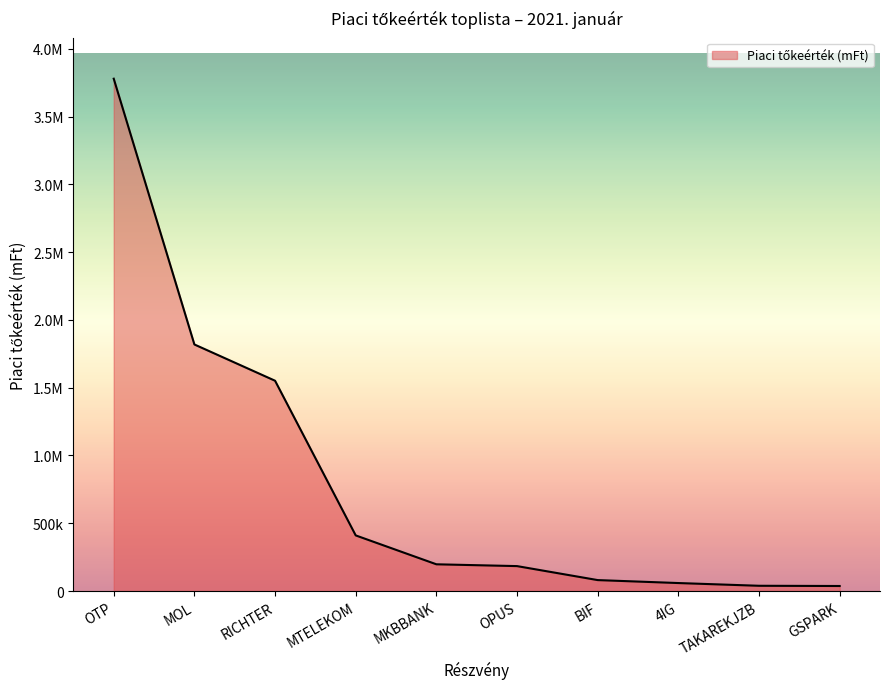

What is the approximate value at MTELEKOM?

410319.2